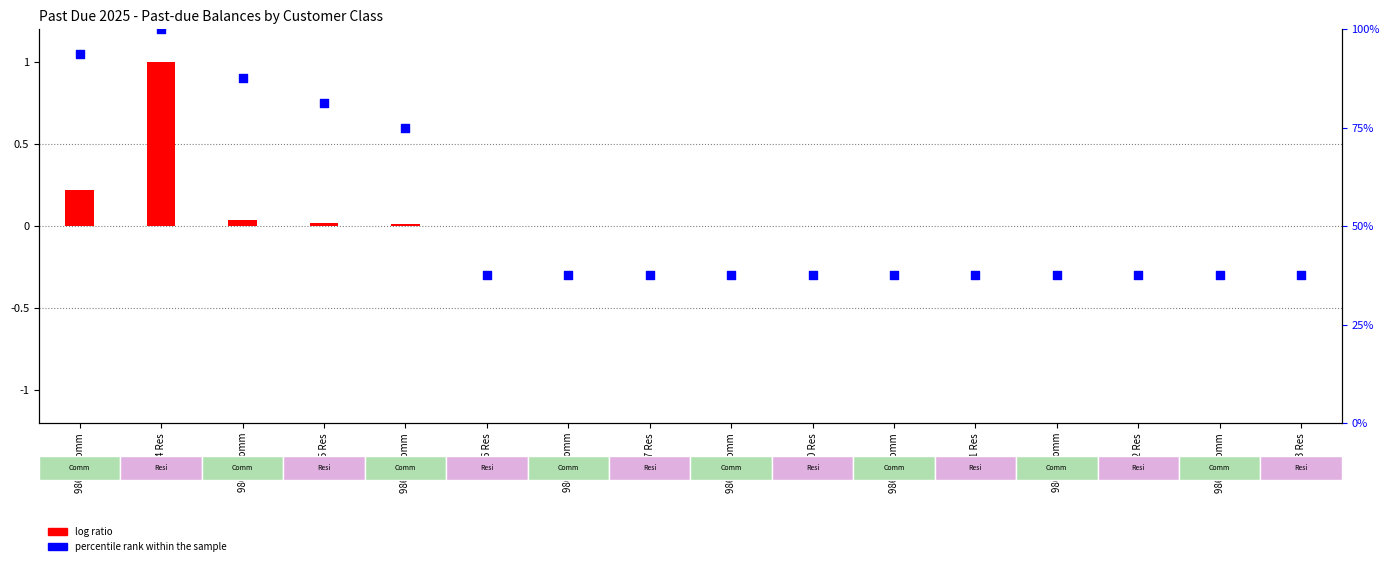

Approximately how many times larger is the value at 98613 Comm compared to 98612 Res?

1.0